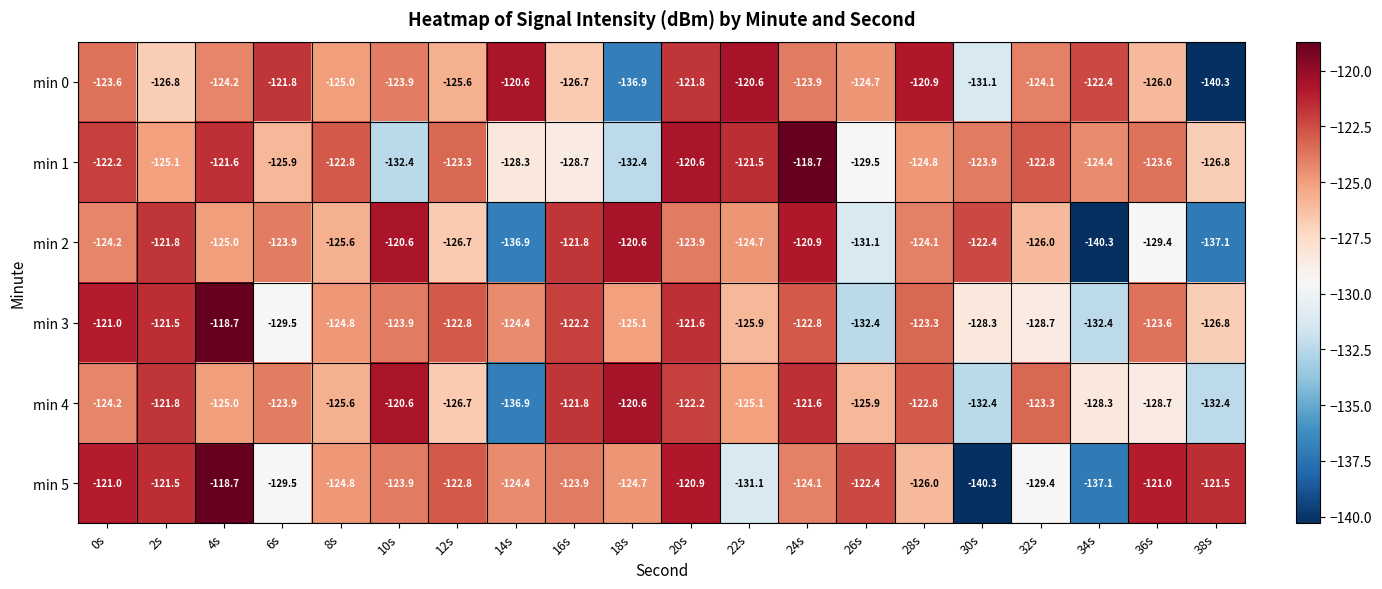

What is the sum of all min 4 values?

-2509.8